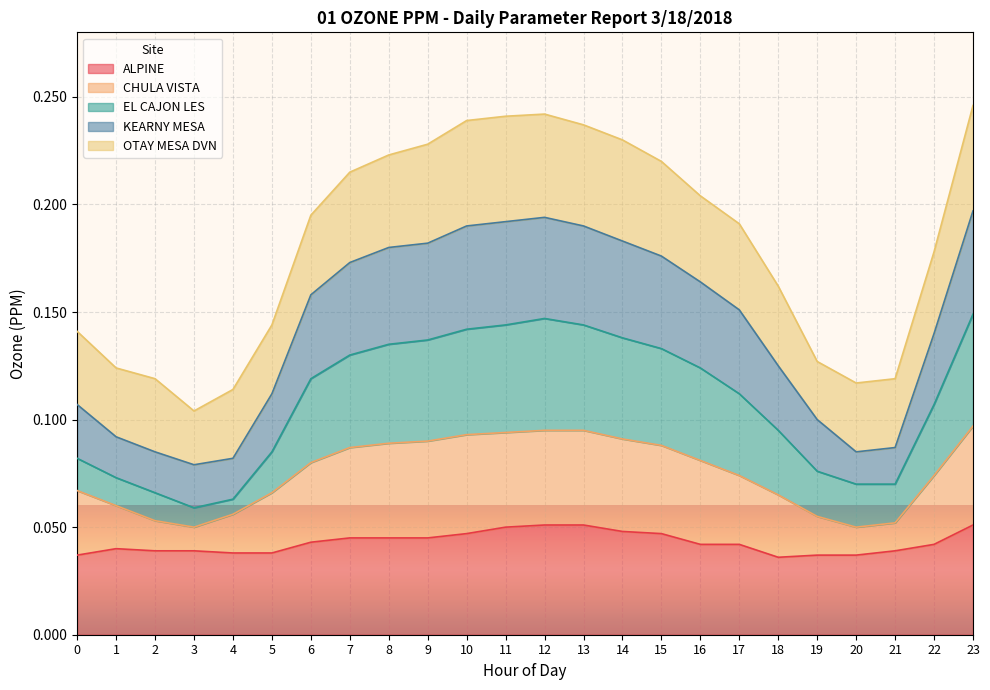

What are all the series names shown in the legend?

ALPINE, CHULA VISTA, EL CAJON LES, KEARNY MESA, OTAY MESA DVN